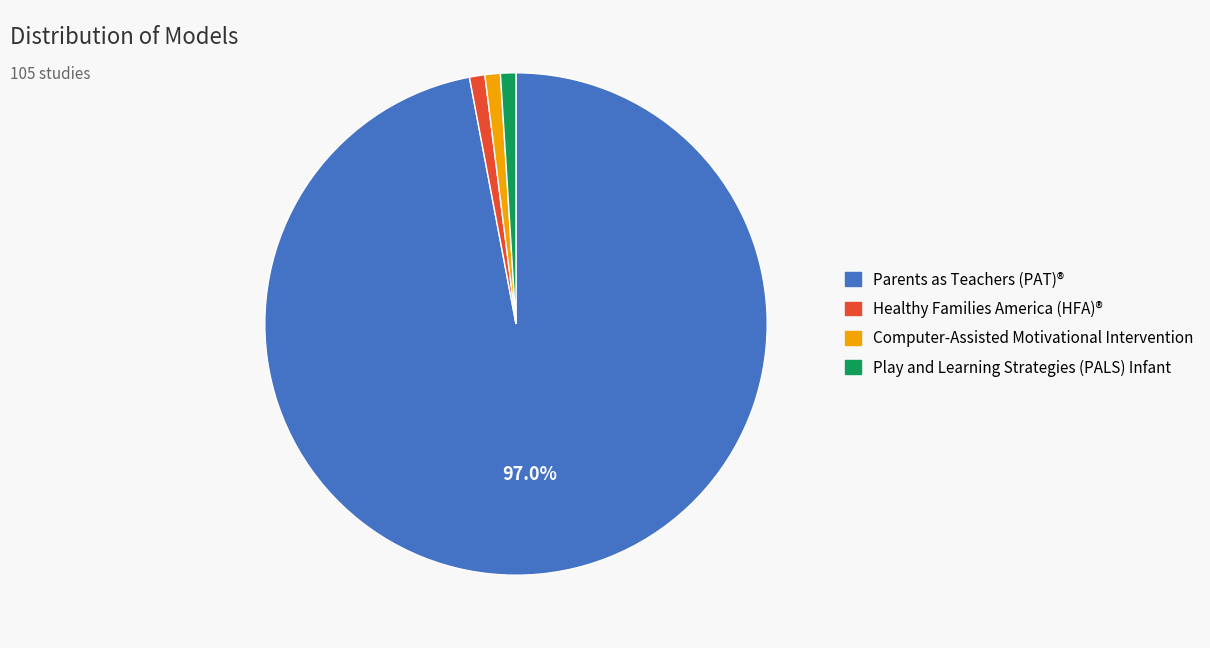

Does any single category account for the majority?

Yes